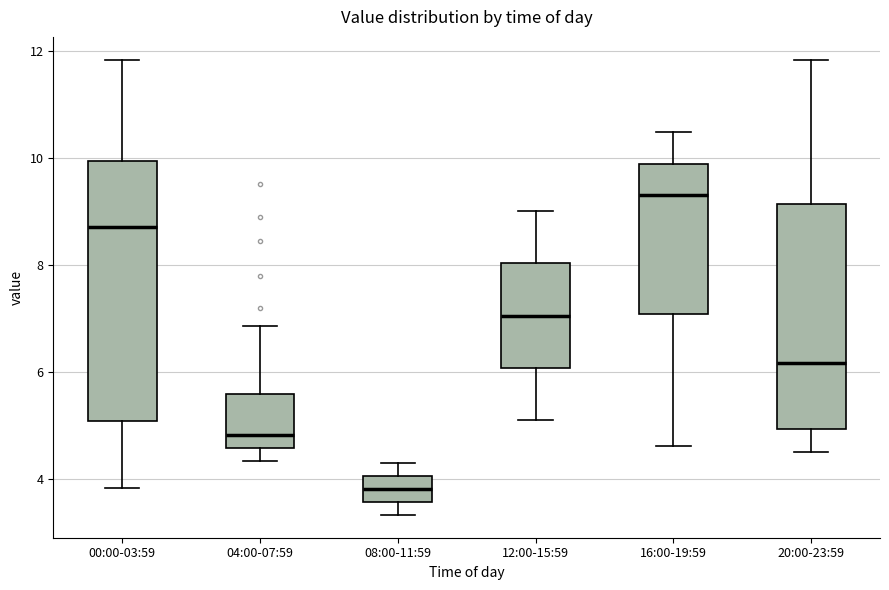

Which box's median line is the lowest?

08:00-11:59